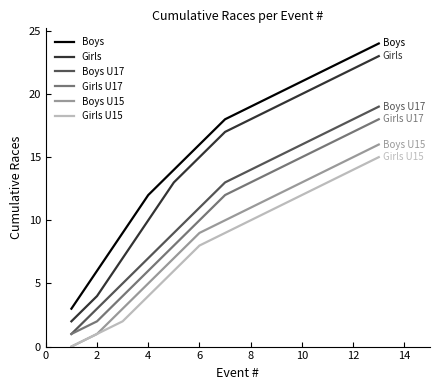

What is the minimum value for Boys?

3